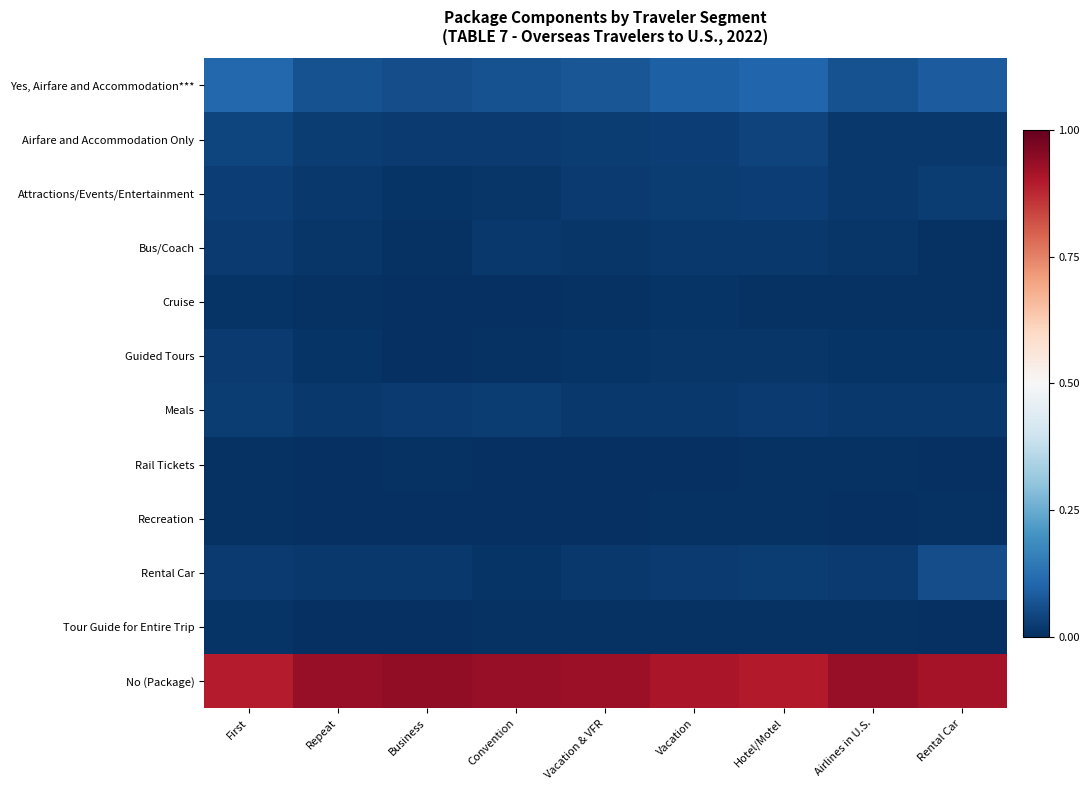

How many series are shown in this chart?

12